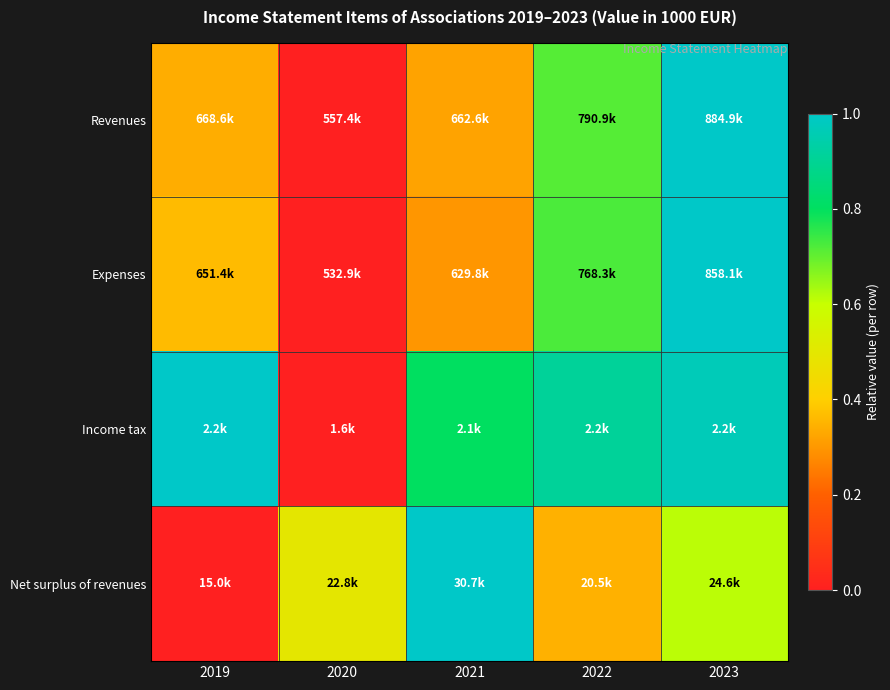

Reading right to left, transcribe all the data shown in this chart.

Revenues: 2023=1.0	2022=0.7	2021=0.3	2020=0.0	2019=0.3
Expenses: 2023=1.0	2022=0.7	2021=0.3	2020=0.0	2019=0.4
Income tax: 2023=1.0	2022=0.9	2021=0.8	2020=0.0	2019=1.0
Net surplus of revenues: 2023=0.6	2022=0.3	2021=1.0	2020=0.5	2019=0.0